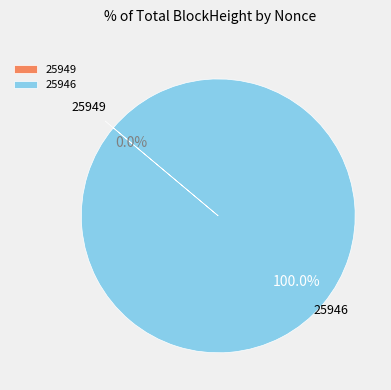

Is it true that 25946 is 100% of the pie?

True